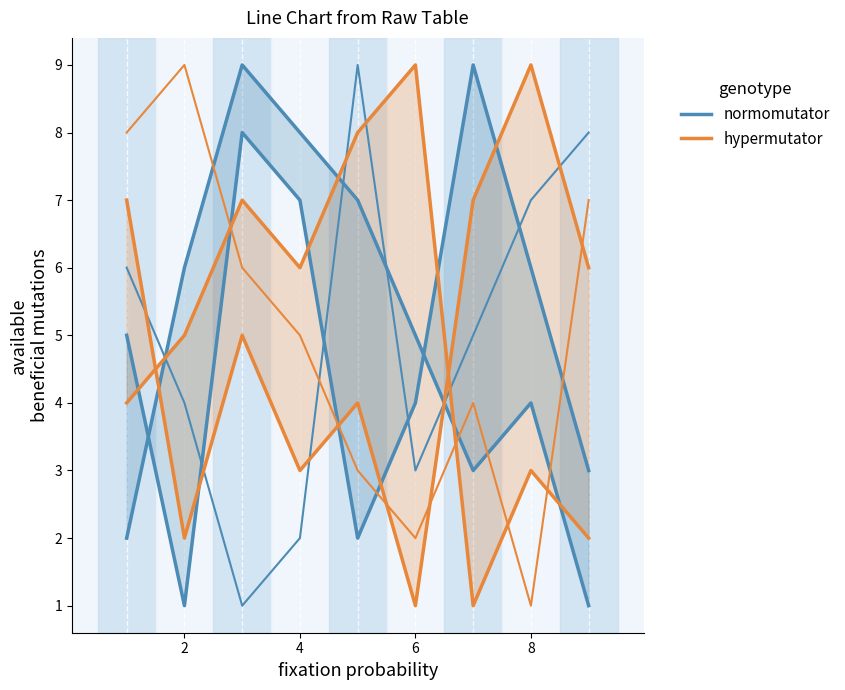

What is the greatest value displayed?

9